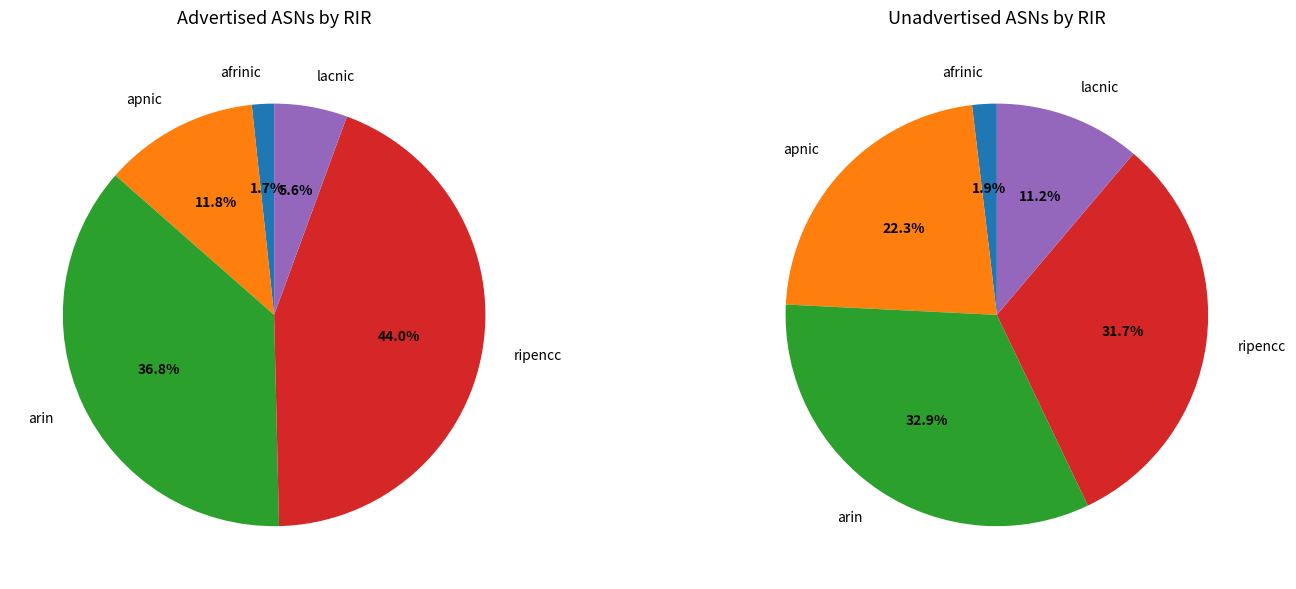

To the nearest percent, what percentage of the pie is afrinic?

2%